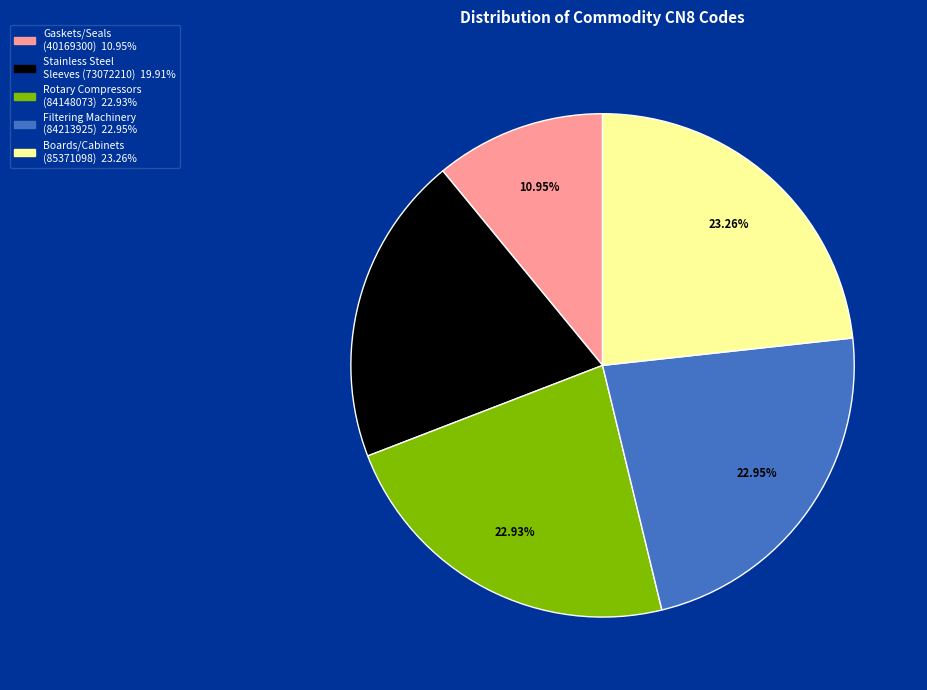

Do Rotary Compressors (84148073) and Stainless Steel Sleeves (73072210) together represent more than half of the pie?

No